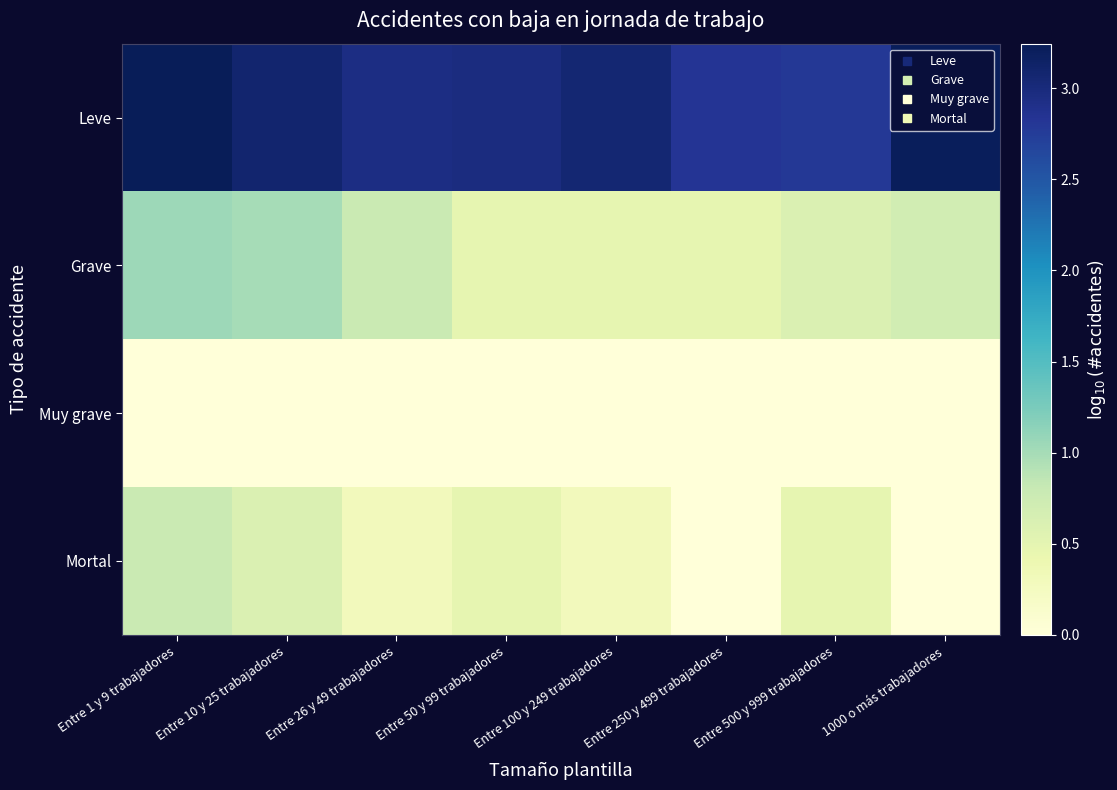

Reading right to left, extract all data points from this chart.

Leve: 1000 o más trabajadores=3.2	Entre 500 y 999 trabajadores=2.8	Entre 250 y 499 trabajadores=2.8	Entre 100 y 249 trabajadores=3.1	Entre 50 y 99 trabajadores=3.0	Entre 26 y 49 trabajadores=2.9	Entre 10 y 25 trabajadores=3.1	Entre 1 y 9 trabajadores=3.2
Grave: 1000 o más trabajadores=0.7	Entre 500 y 999 trabajadores=0.6	Entre 250 y 499 trabajadores=0.5	Entre 100 y 249 trabajadores=0.5	Entre 50 y 99 trabajadores=0.5	Entre 26 y 49 trabajadores=0.8	Entre 10 y 25 trabajadores=1.0	Entre 1 y 9 trabajadores=1.0
Muy grave: 1000 o más trabajadores=0.0	Entre 500 y 999 trabajadores=0.0	Entre 250 y 499 trabajadores=0.0	Entre 100 y 249 trabajadores=0.0	Entre 50 y 99 trabajadores=0.0	Entre 26 y 49 trabajadores=0.0	Entre 10 y 25 trabajadores=0.0	Entre 1 y 9 trabajadores=0.0
Mortal: 1000 o más trabajadores=0.0	Entre 500 y 999 trabajadores=0.5	Entre 250 y 499 trabajadores=0.0	Entre 100 y 249 trabajadores=0.3	Entre 50 y 99 trabajadores=0.5	Entre 26 y 49 trabajadores=0.3	Entre 10 y 25 trabajadores=0.6	Entre 1 y 9 trabajadores=0.8